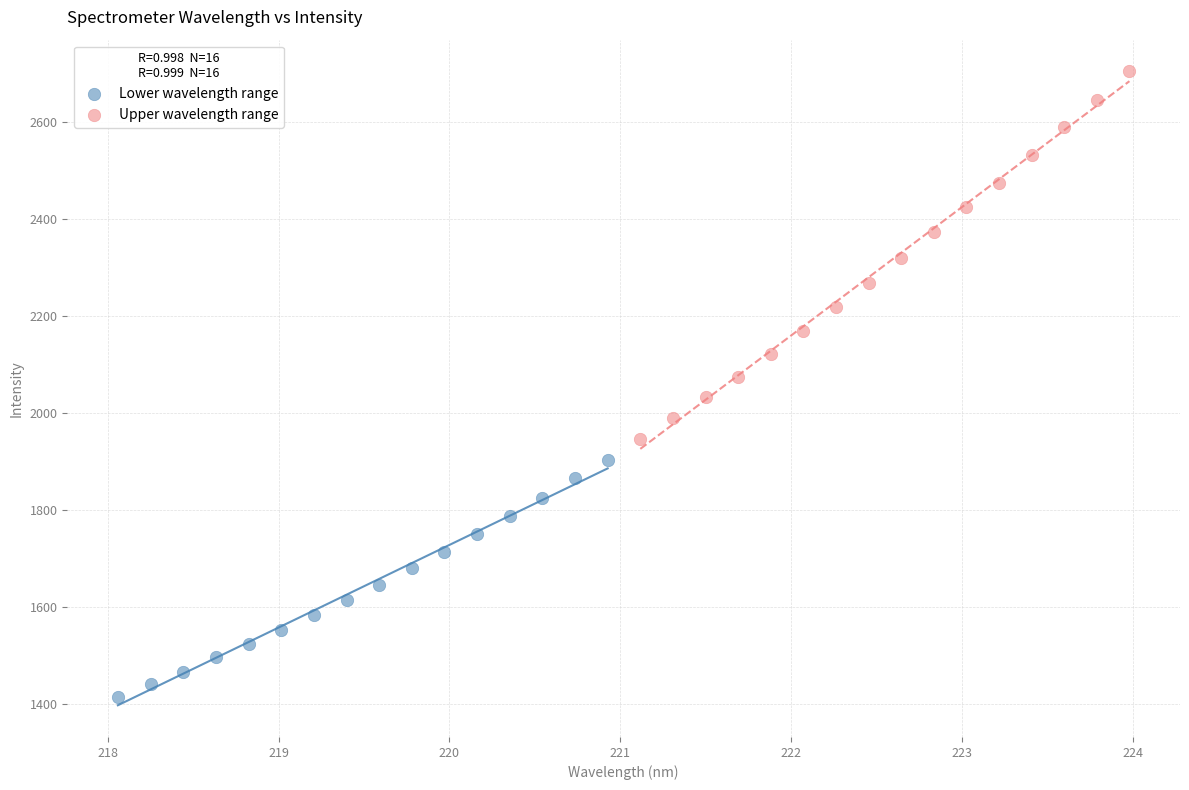

Which series contains the highest Y value?

Upper wavelength range